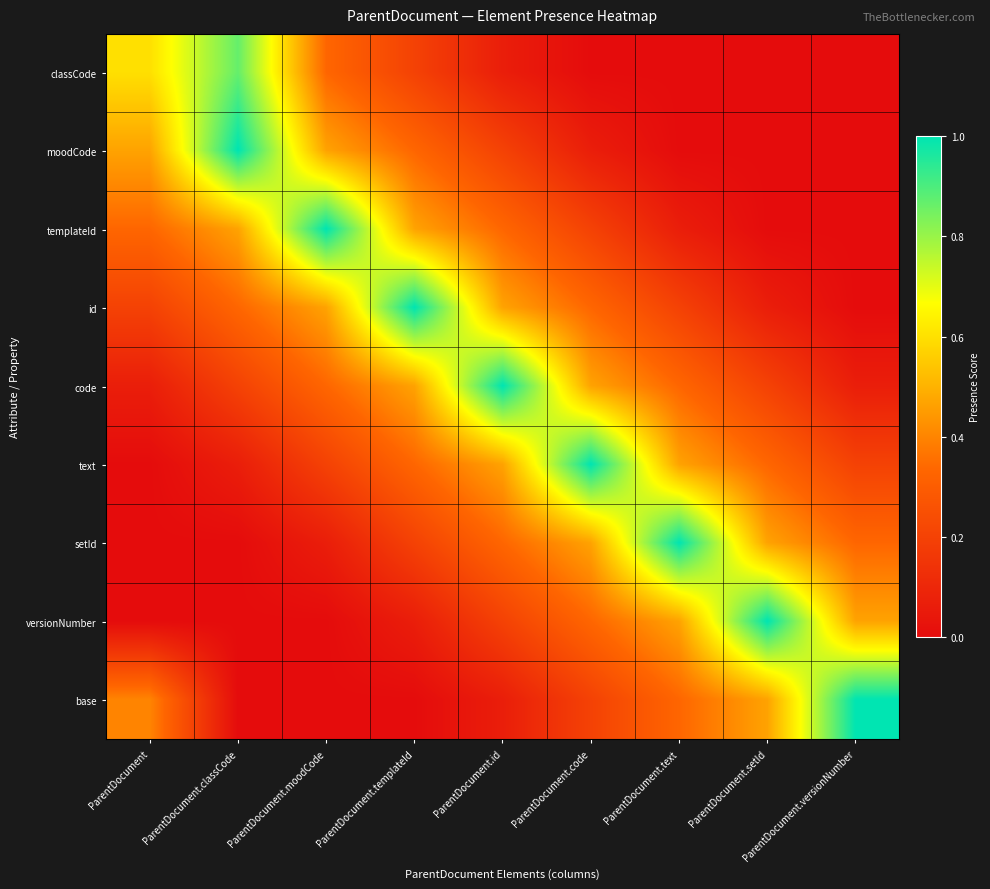

Reading left to right, list all the values displayed in this chart.

classCode: ParentDocument=0.6	ParentDocument.classCode=0.9	ParentDocument.moodCode=0.3	ParentDocument.templateId=0.2	ParentDocument.id=0.1	ParentDocument.code=0.0	ParentDocument.text=0.0	ParentDocument.setId=0.0	ParentDocument.versionNumber=0.0
moodCode: ParentDocument=0.5	ParentDocument.classCode=1.0	ParentDocument.moodCode=0.5	ParentDocument.templateId=0.3	ParentDocument.id=0.2	ParentDocument.code=0.1	ParentDocument.text=0.0	ParentDocument.setId=0.0	ParentDocument.versionNumber=0.0
templateId: ParentDocument=0.3	ParentDocument.classCode=0.5	ParentDocument.moodCode=1.0	ParentDocument.templateId=0.5	ParentDocument.id=0.3	ParentDocument.code=0.2	ParentDocument.text=0.1	ParentDocument.setId=0.0	ParentDocument.versionNumber=0.0
id: ParentDocument=0.2	ParentDocument.classCode=0.3	ParentDocument.moodCode=0.5	ParentDocument.templateId=1.0	ParentDocument.id=0.5	ParentDocument.code=0.3	ParentDocument.text=0.2	ParentDocument.setId=0.1	ParentDocument.versionNumber=0.0
code: ParentDocument=0.1	ParentDocument.classCode=0.2	ParentDocument.moodCode=0.3	ParentDocument.templateId=0.5	ParentDocument.id=1.0	ParentDocument.code=0.5	ParentDocument.text=0.3	ParentDocument.setId=0.2	ParentDocument.versionNumber=0.1
text: ParentDocument=0.0	ParentDocument.classCode=0.1	ParentDocument.moodCode=0.2	ParentDocument.templateId=0.3	ParentDocument.id=0.5	ParentDocument.code=1.0	ParentDocument.text=0.5	ParentDocument.setId=0.3	ParentDocument.versionNumber=0.2
setId: ParentDocument=0.0	ParentDocument.classCode=0.0	ParentDocument.moodCode=0.1	ParentDocument.templateId=0.2	ParentDocument.id=0.3	ParentDocument.code=0.5	ParentDocument.text=1.0	ParentDocument.setId=0.5	ParentDocument.versionNumber=0.3
versionNumber: ParentDocument=0.0	ParentDocument.classCode=0.0	ParentDocument.moodCode=0.0	ParentDocument.templateId=0.1	ParentDocument.id=0.2	ParentDocument.code=0.3	ParentDocument.text=0.5	ParentDocument.setId=1.0	ParentDocument.versionNumber=0.5
base: ParentDocument=0.4	ParentDocument.classCode=0.0	ParentDocument.moodCode=0.0	ParentDocument.templateId=0.0	ParentDocument.id=0.1	ParentDocument.code=0.2	ParentDocument.text=0.3	ParentDocument.setId=0.5	ParentDocument.versionNumber=1.0